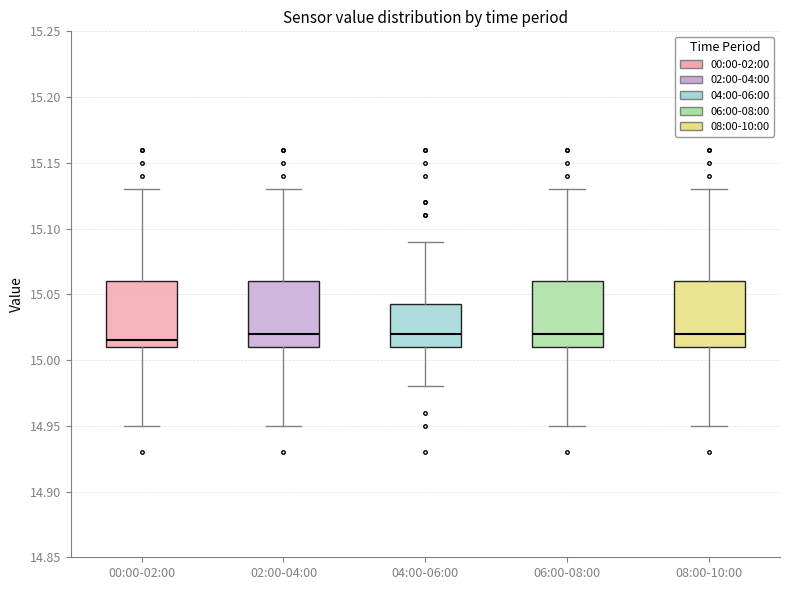

Reading left to right, transcribe this box plot: for each box, give where its median line is, the range the box spans, and where its two whiskers end, as read against the y-axis. The values are not printed on the chart, so give them approximately, as read against the axis.

00:00-02:00: median 15.015, box 15.010 to 15.060, whiskers 14.950 to 15.130
02:00-04:00: median 15.020, box 15.010 to 15.060, whiskers 14.950 to 15.130
04:00-06:00: median 15.020, box 15.010 to 15.045, whiskers 14.980 to 15.090
06:00-08:00: median 15.020, box 15.010 to 15.060, whiskers 14.950 to 15.130
08:00-10:00: median 15.020, box 15.010 to 15.060, whiskers 14.950 to 15.130